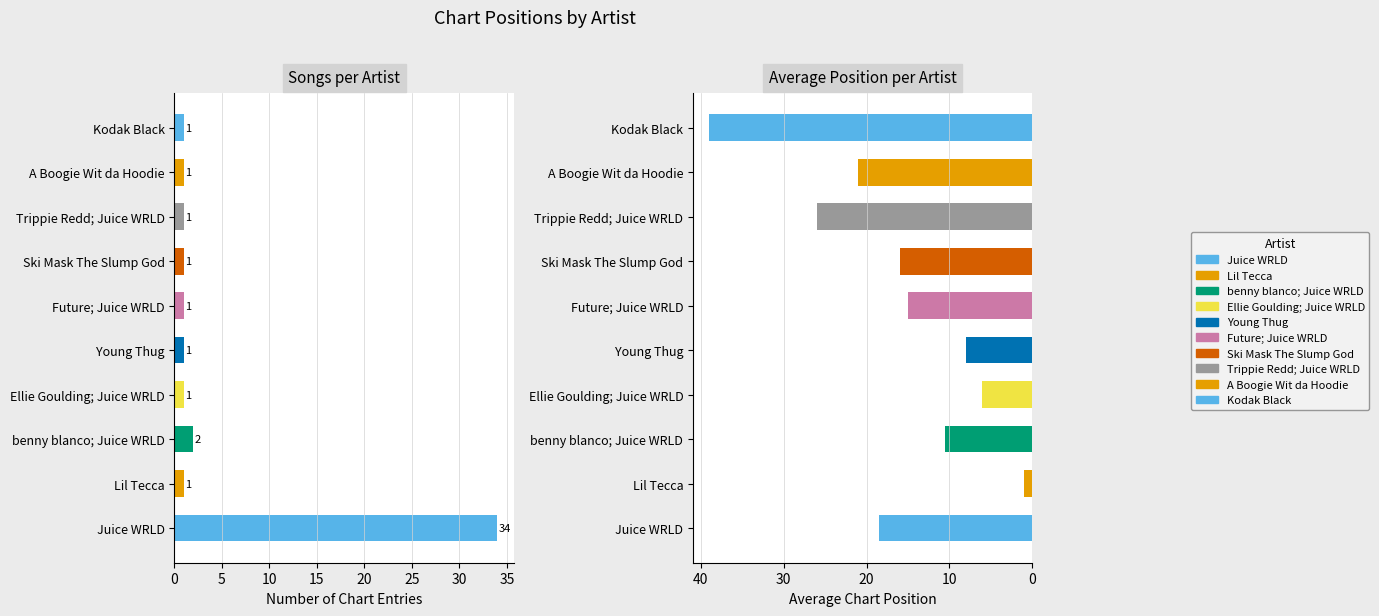

What is the total value across all series at Lil Tecca?

2.0